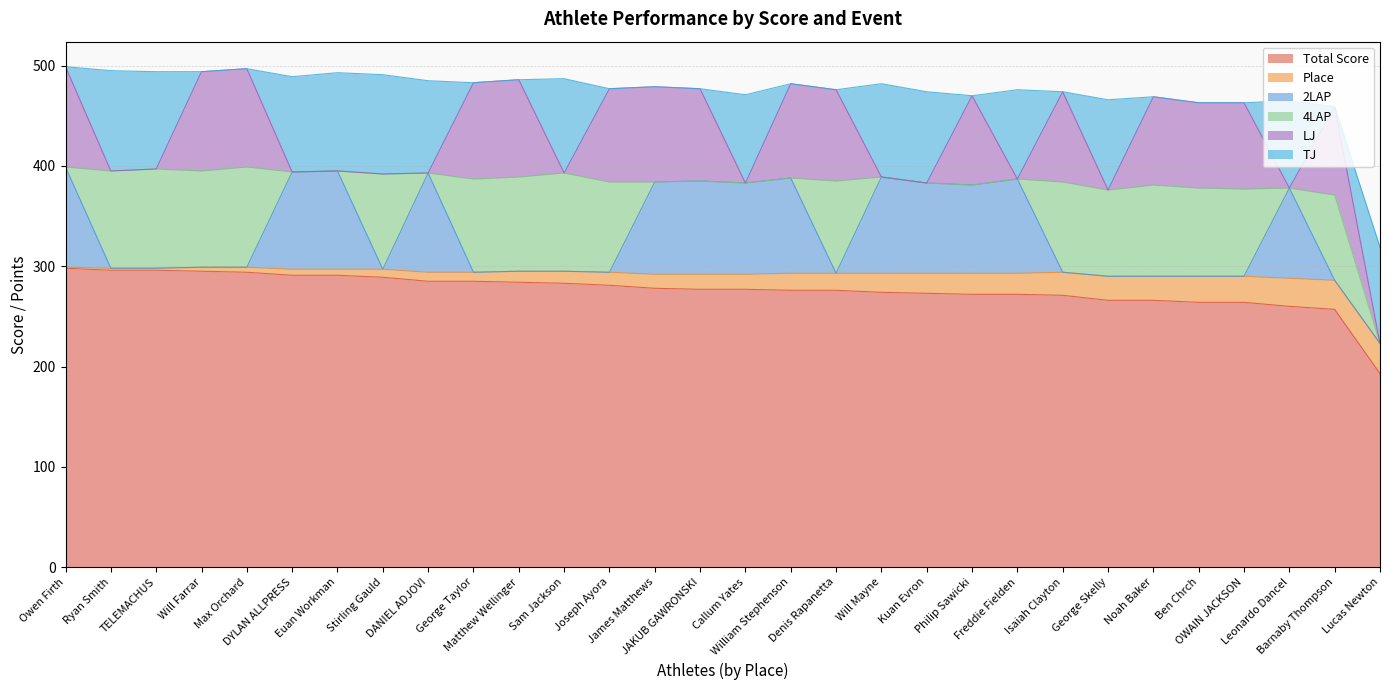

How many intersections are there between TJ and Place?

17